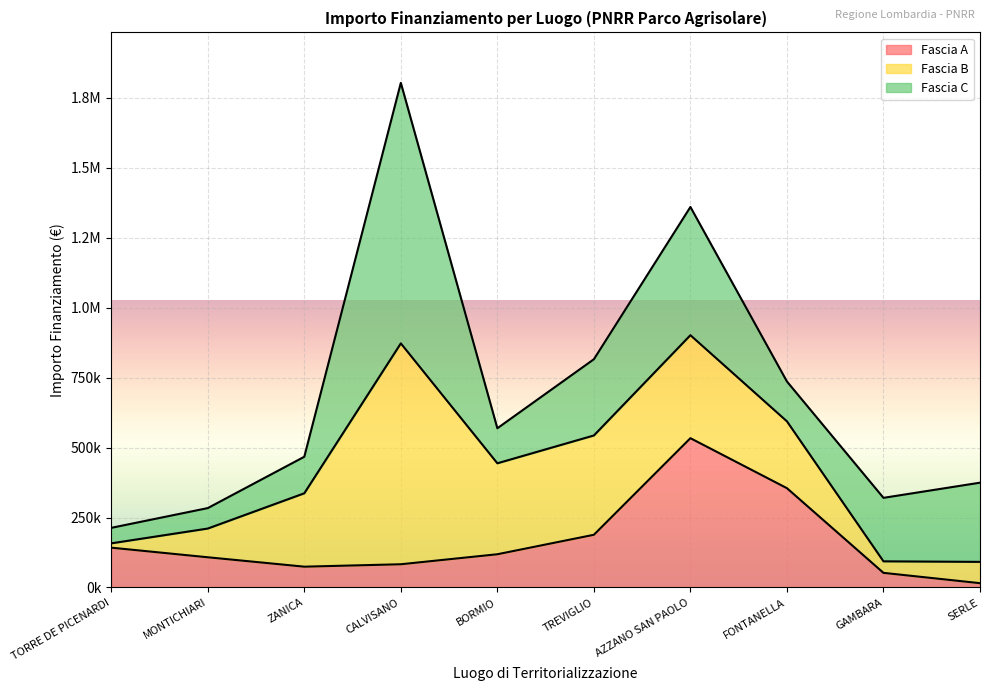

What is the sum of all Fascia A values?

1671082.2